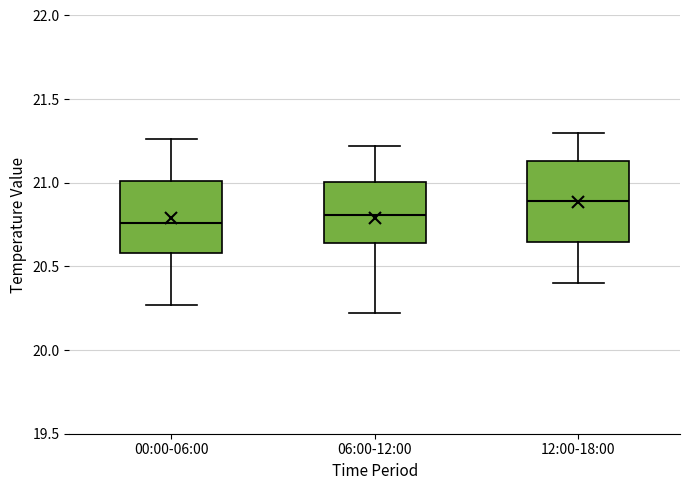

Which box's median line is the highest?

12:00-18:00